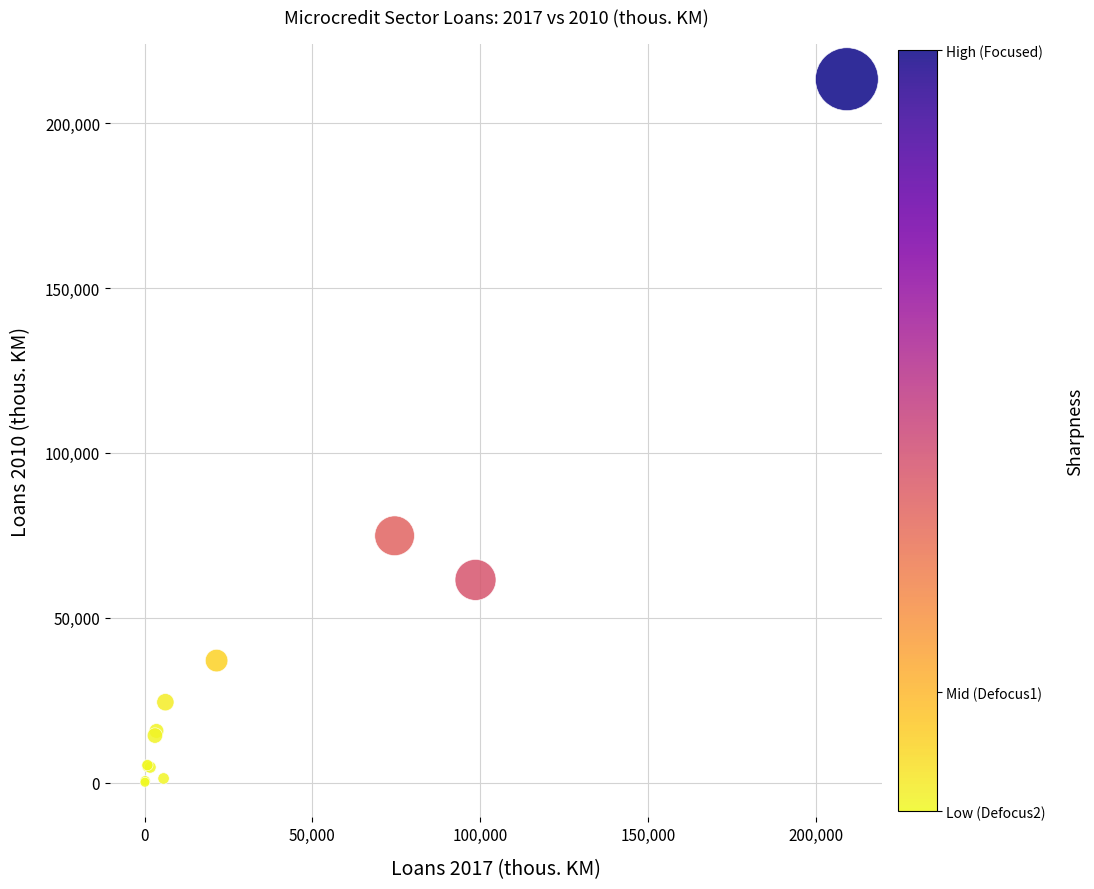

What Y value in the scatter plot is closest to 106733?

74868